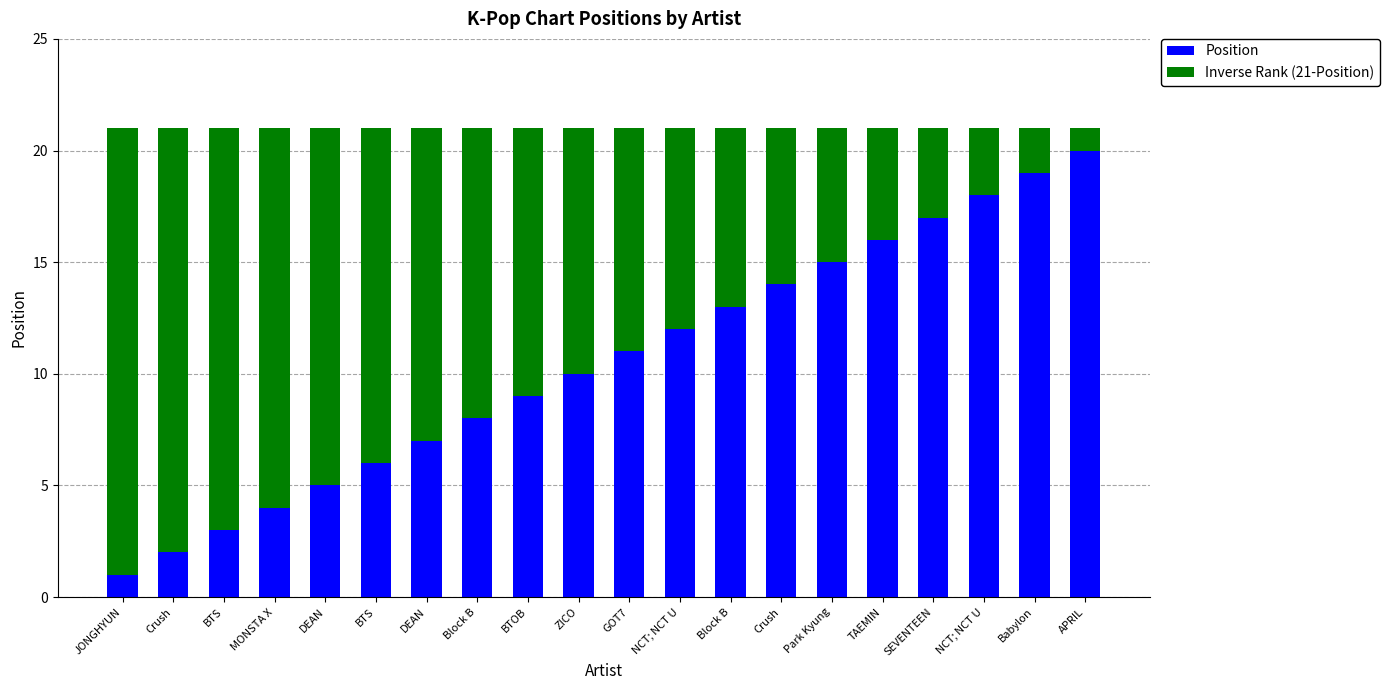

At JONGHYUN, list the series in order from smallest to largest.

Position, Inverse Rank (21-Position)